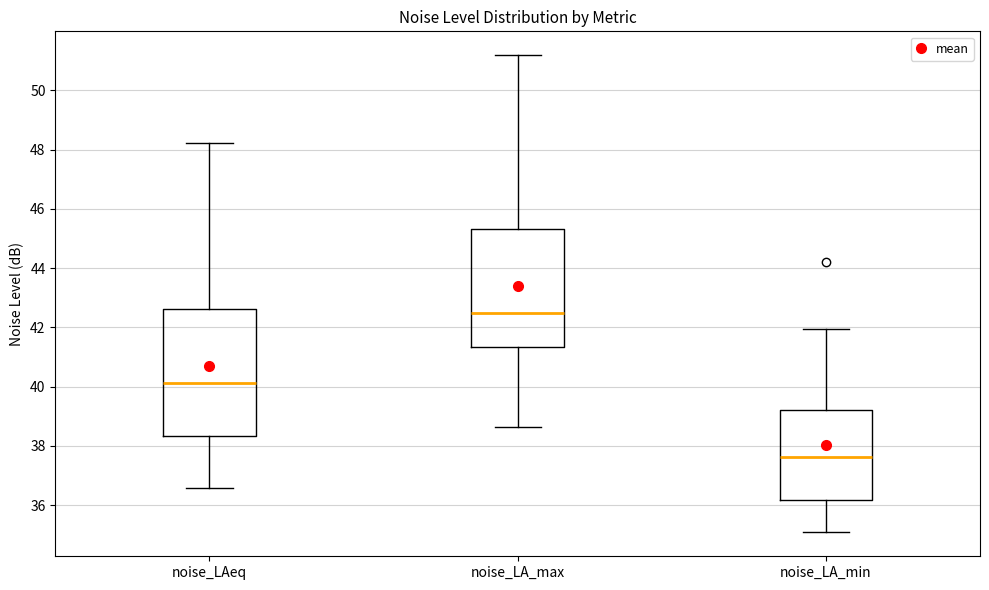

Where is the lower edge of the box for noise_LA_max on the y-axis? The values are not printed on the chart, so give them approximately, as read against the axis.

41.4